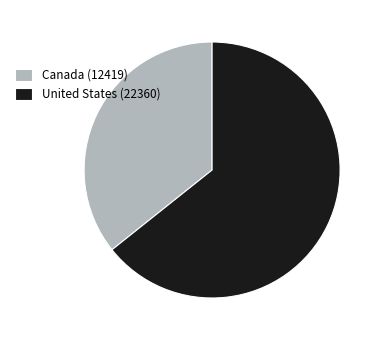

Is the sum of Canada (12419) and United States (22360) greater than half?

Yes